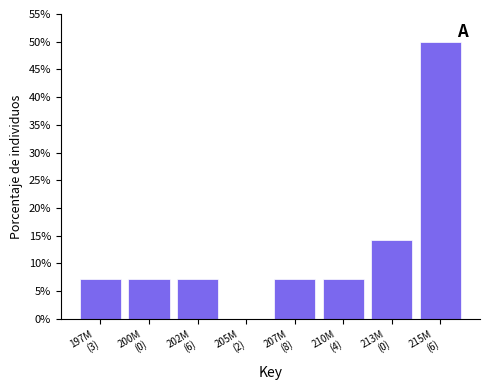

What is the maximum value shown in the chart?

50.0